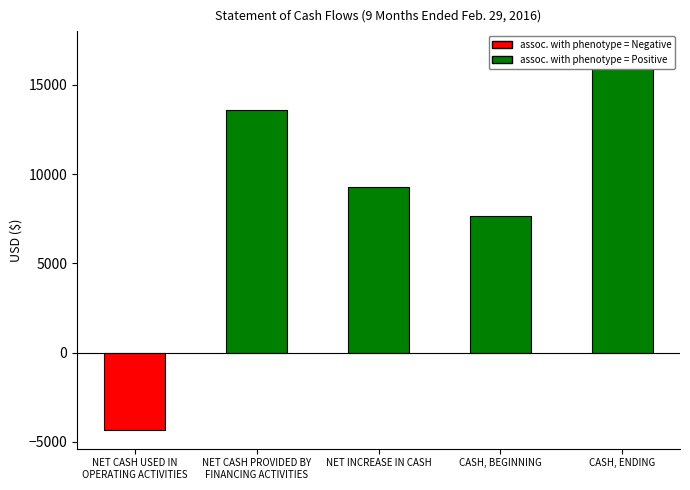

Which category has the highest value across all series?

CASH, ENDING